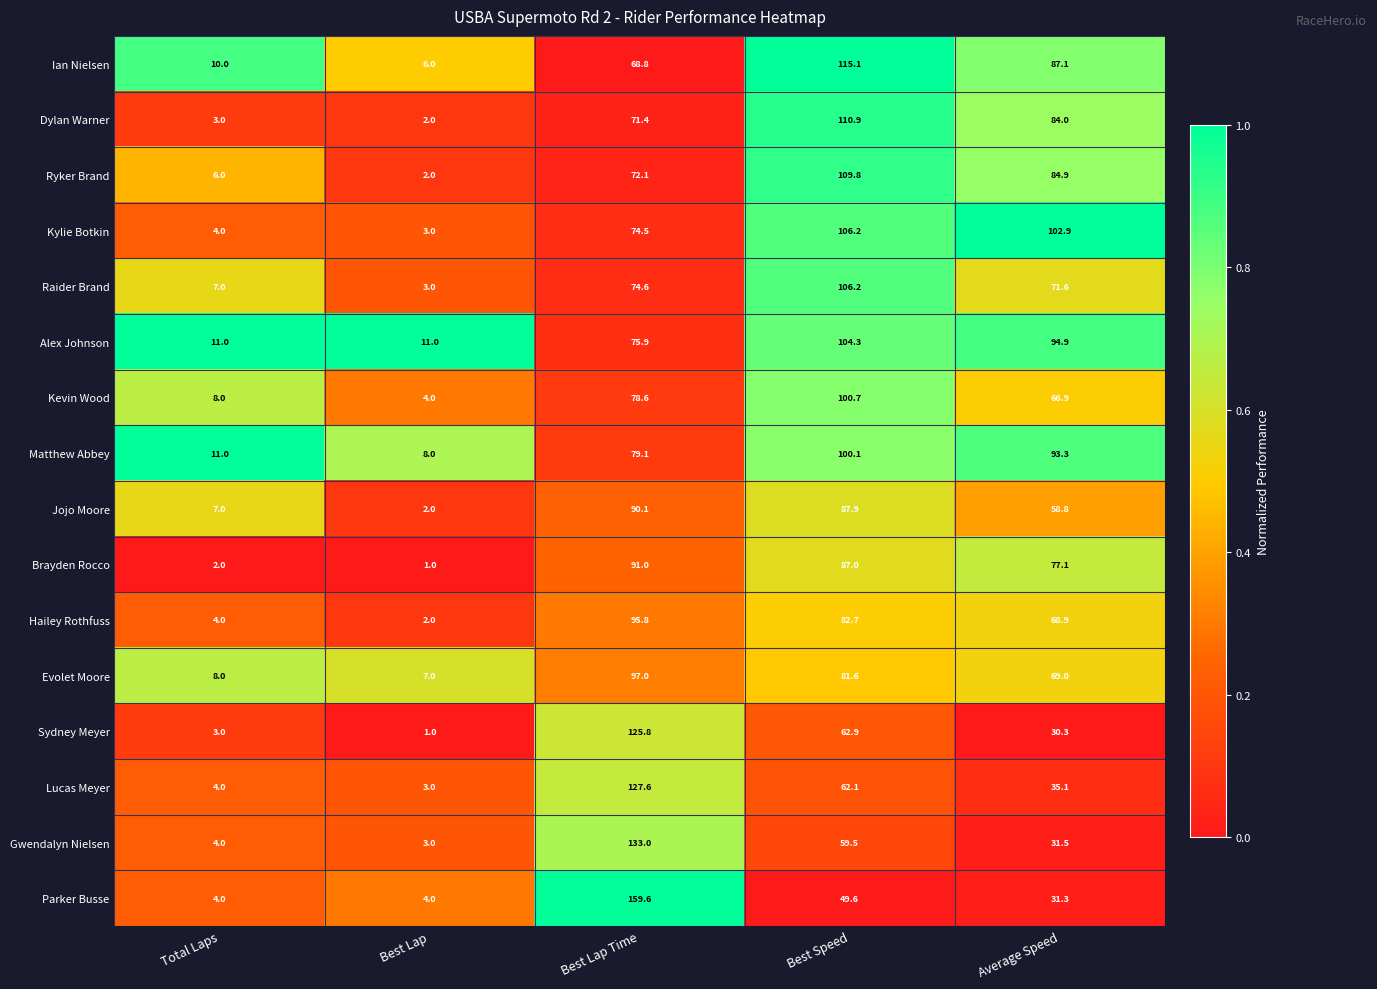

Read the Kevin Wood value at Best Lap.

4.0